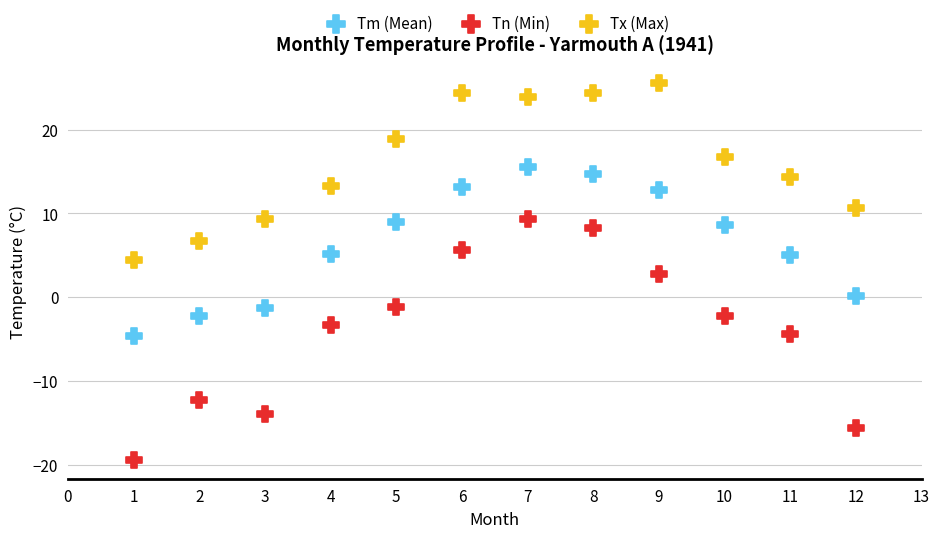

Which series contains the highest Y value?

Tx (Max)